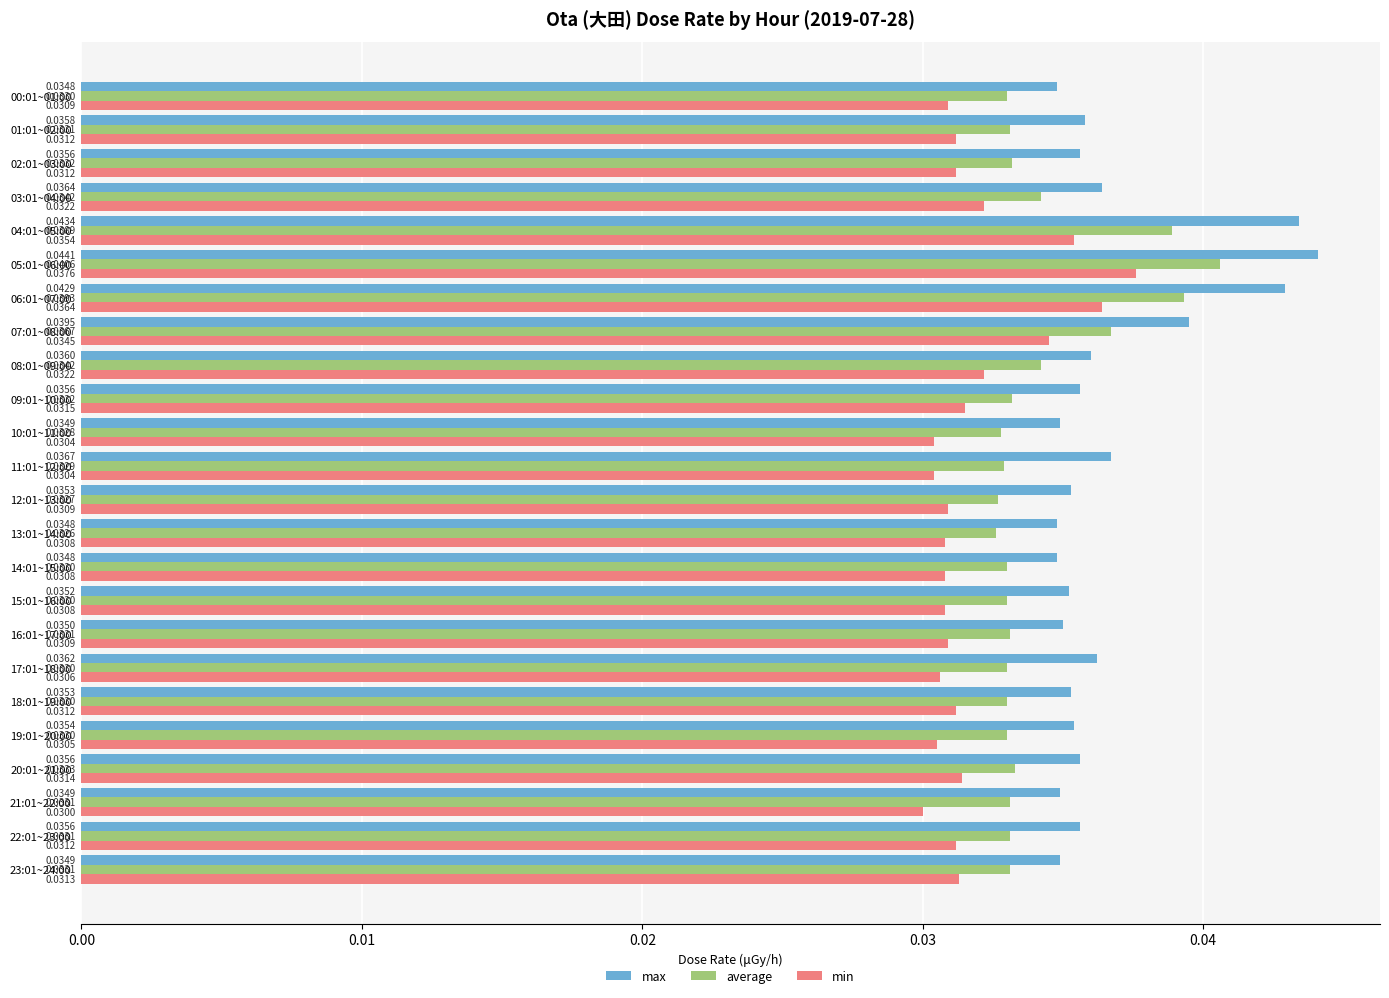

What is the sum of all average values?

0.8